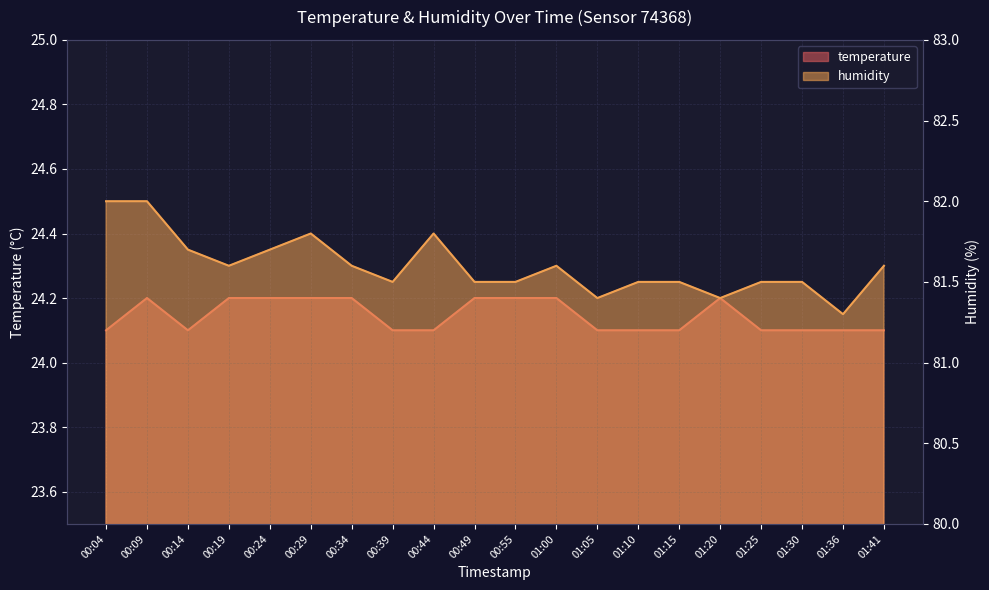

Is the value of humidity at 00:09 greater than the value of temperature at 00:19?

Yes